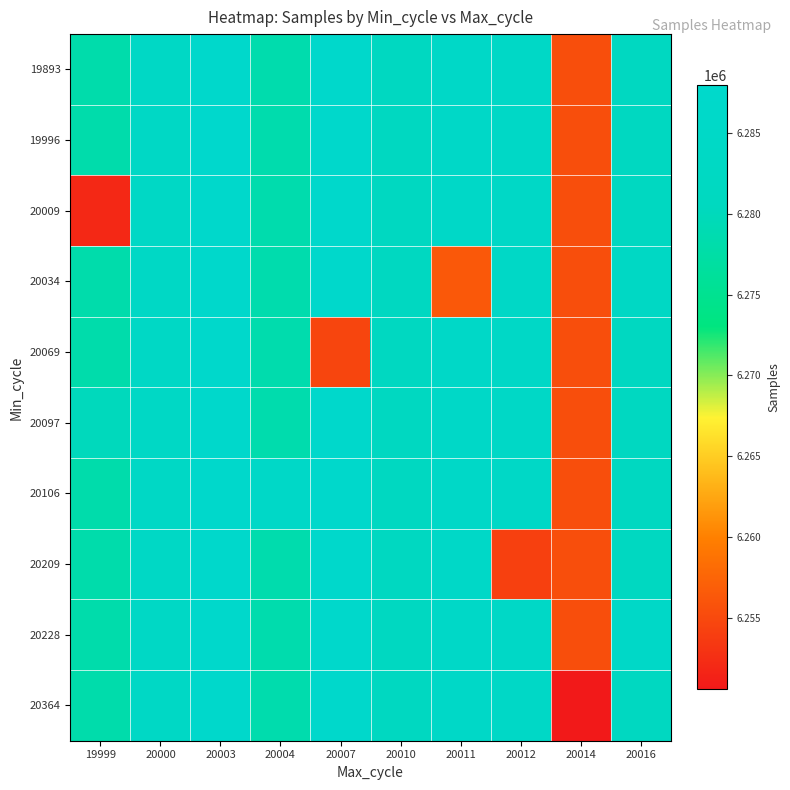

Rank the series by their maximum value, from highest to lowest.

19996, 19893, 20009, 20034, 20097, 20106, 20209, 20228, 20364, 20069